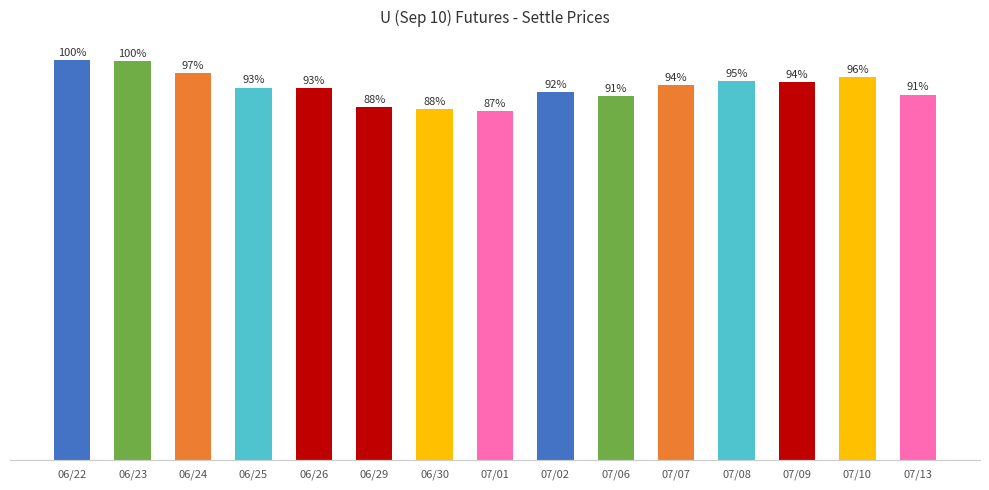

Does the chart contain any negative values?

No